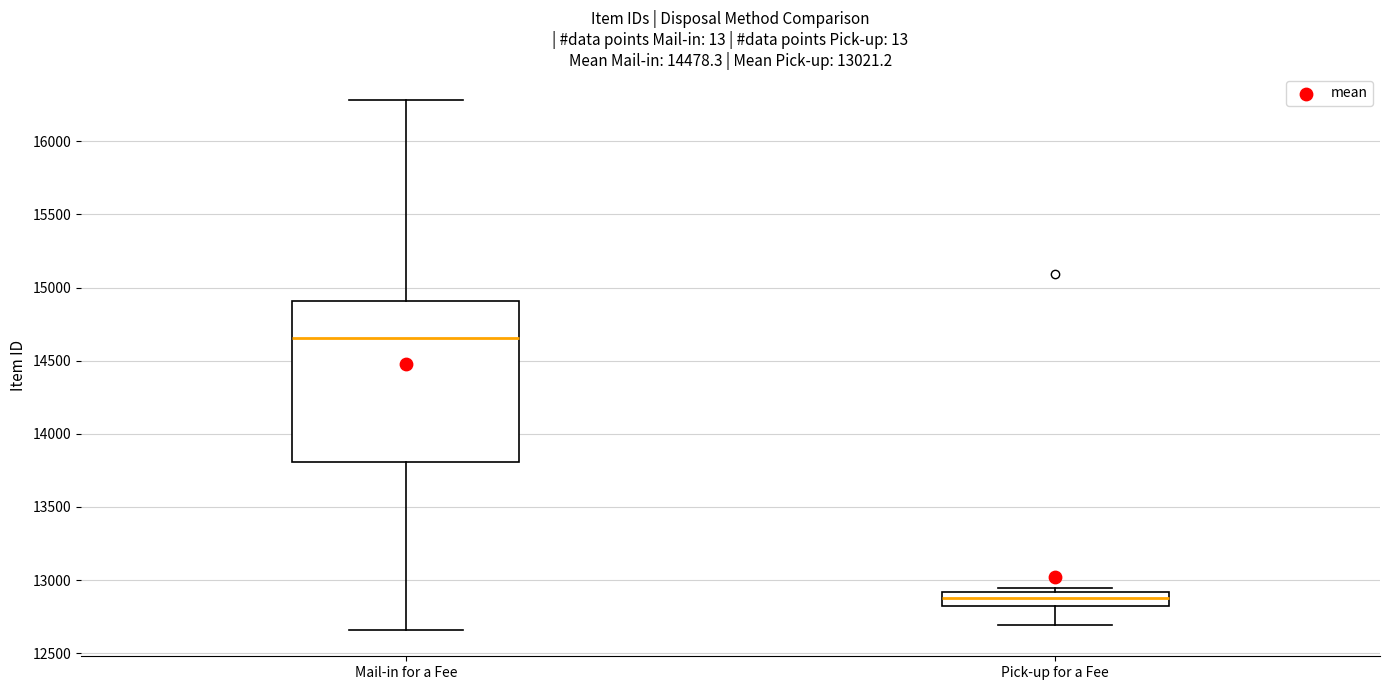

Which box's median line is the lowest?

Pick-up for a Fee